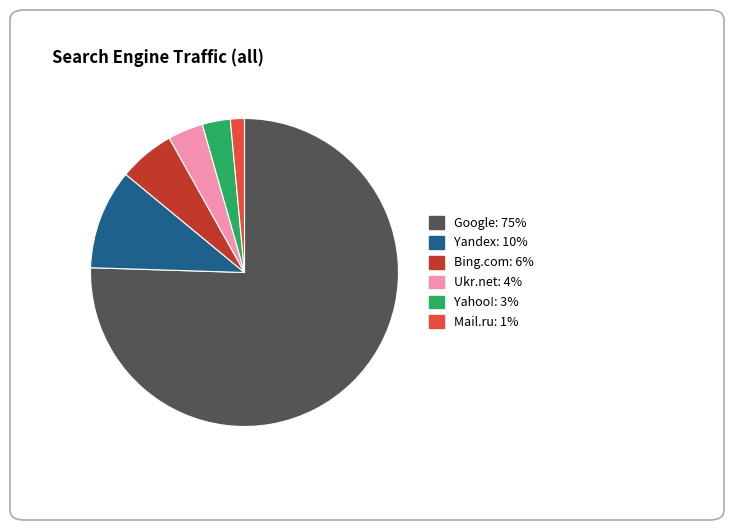

Rank the categories by value from lowest to highest.

Mail.ru, Yahoo!, Ukr.net, Bing.com, Yandex, Google